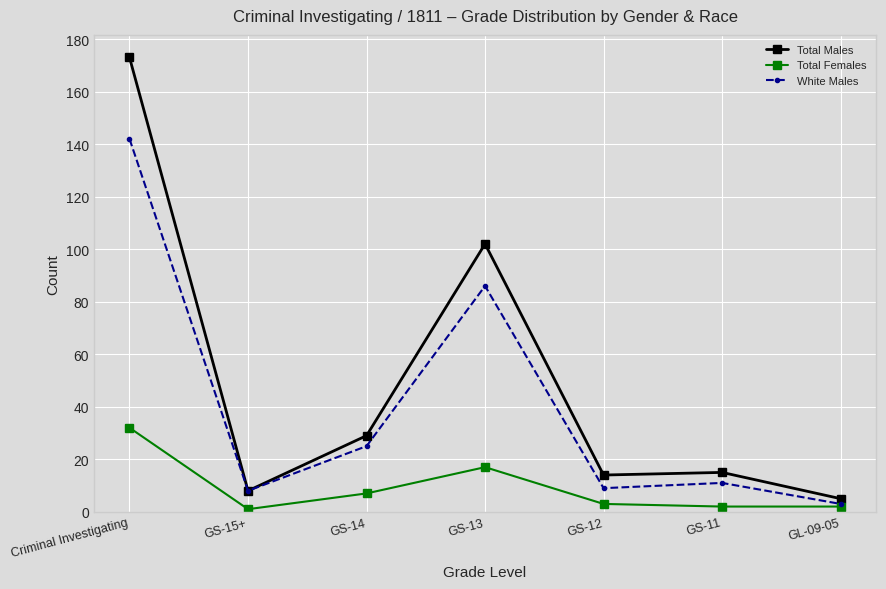

What is the total value across all series at GS-14?

61